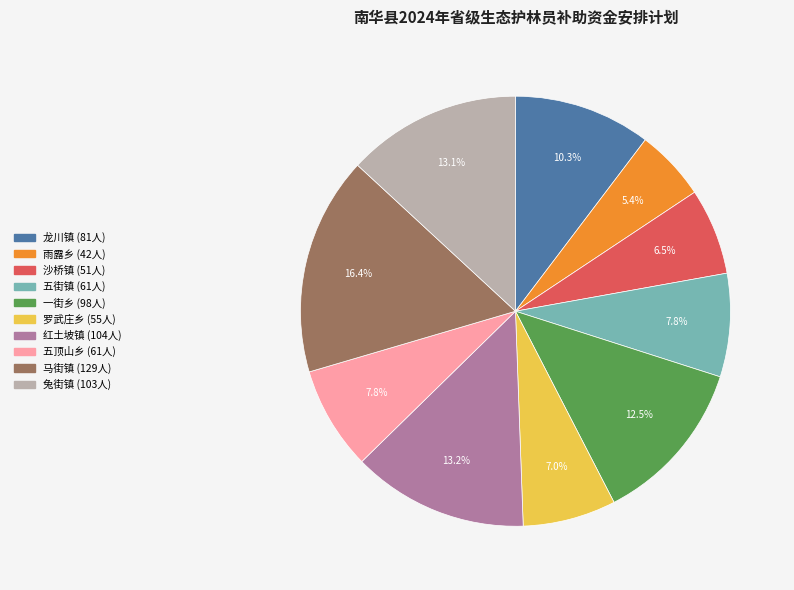

How many segments does this pie chart have?

10